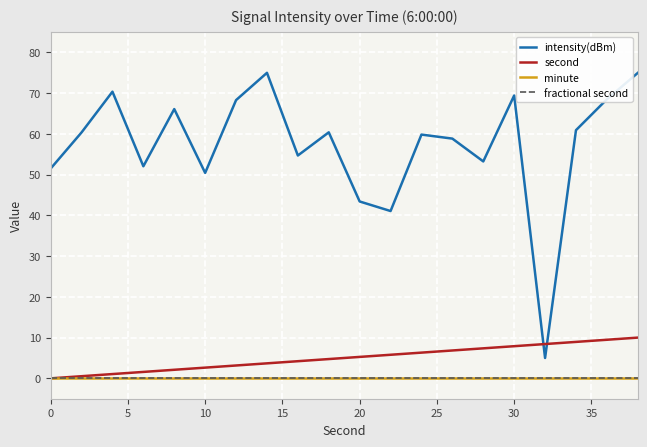

Does the chart have visible grid lines?

Yes